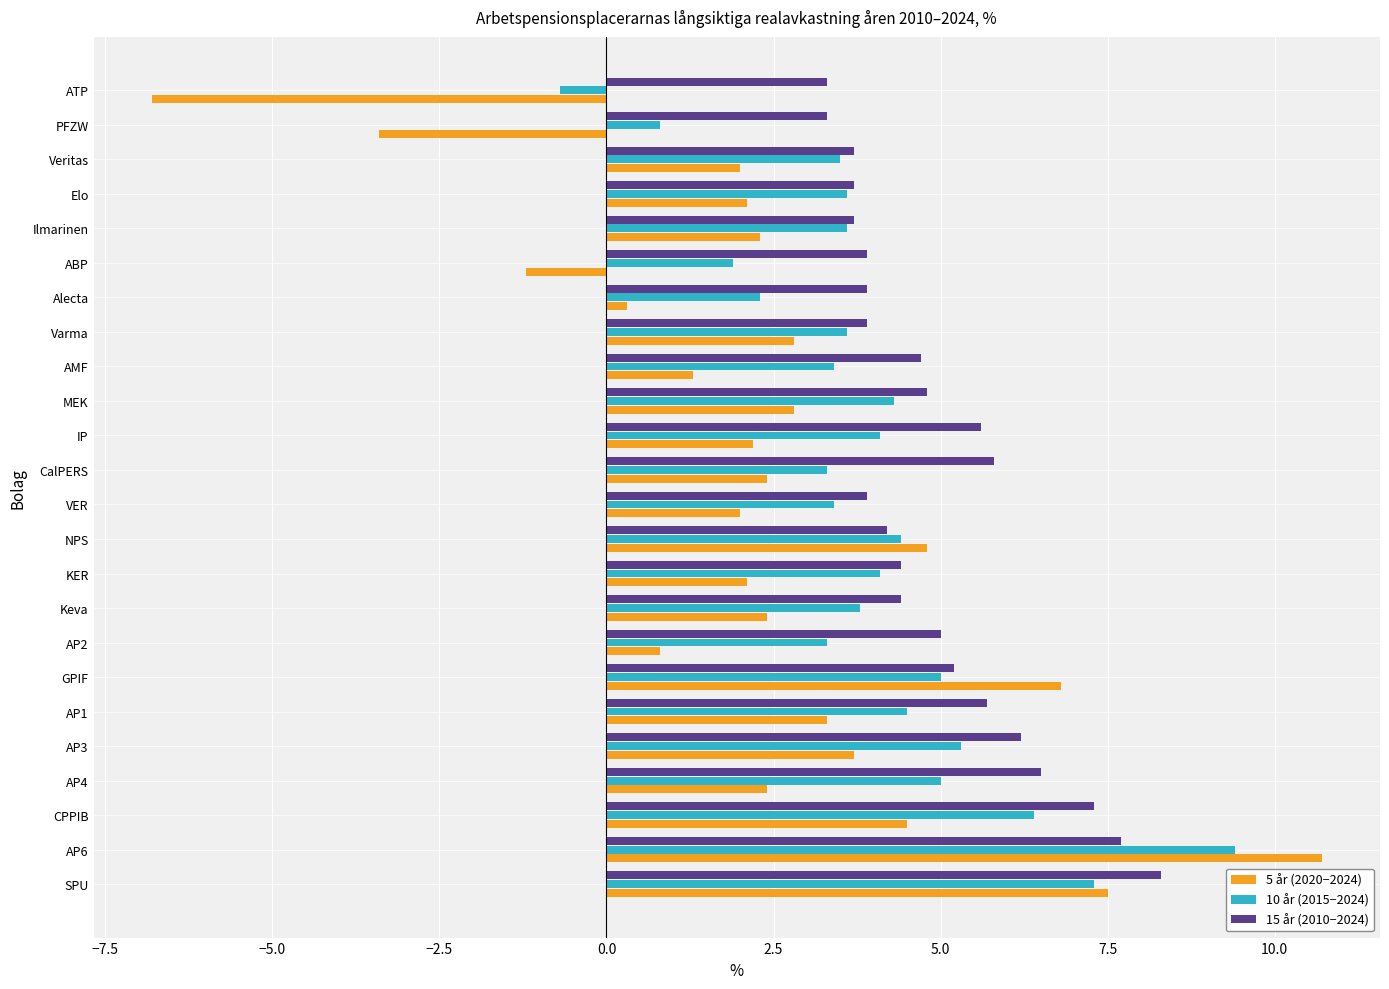

What is the spread (max minus min) of values at Veritas?

1.7